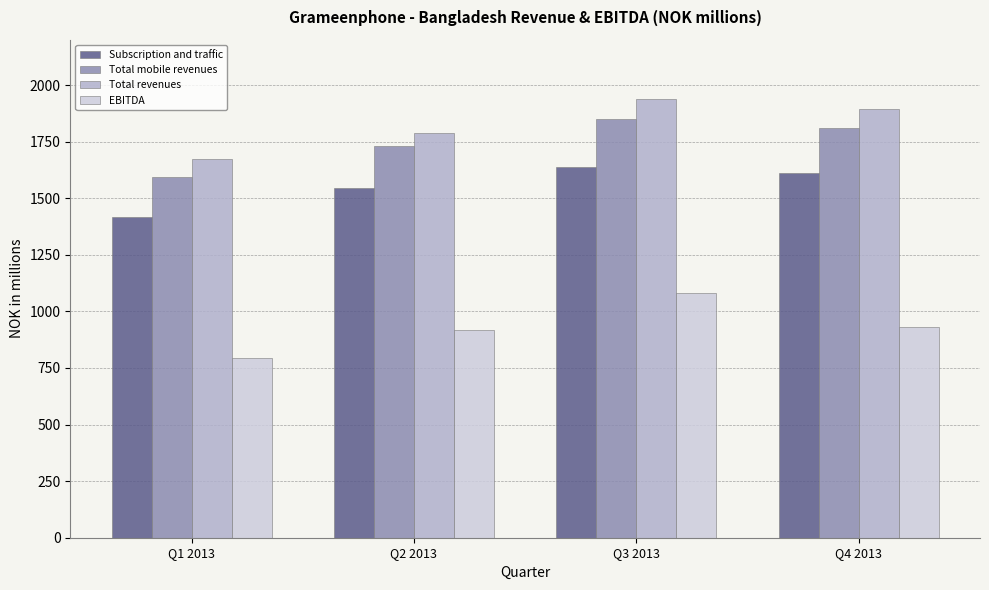

What is the difference between the highest and lowest values at Q2 2013?

872.0